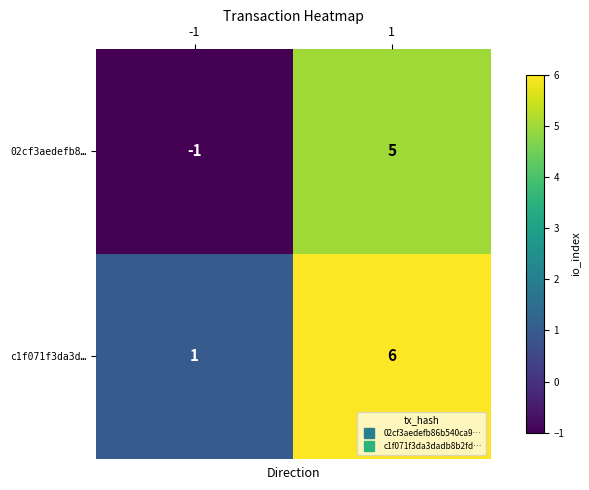

What is the maximum value shown in the chart?

6